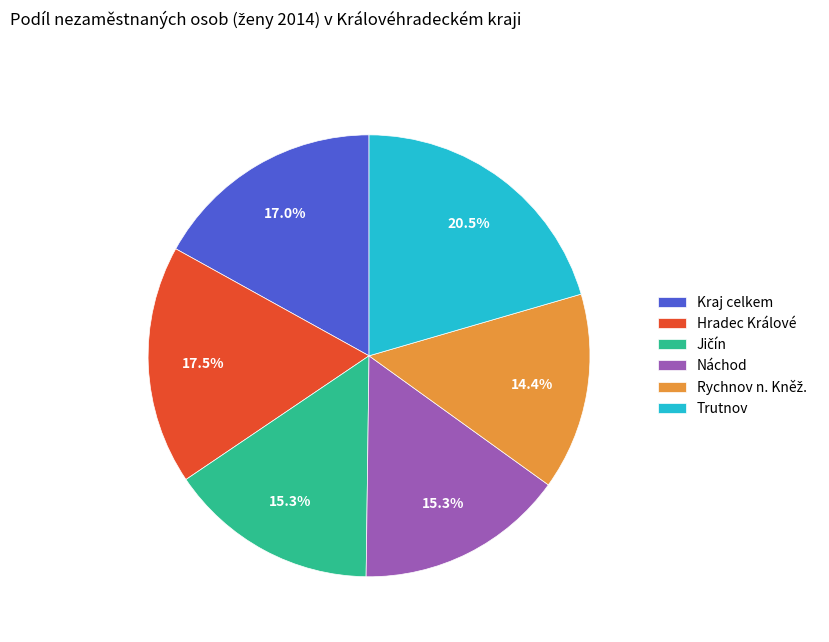

How many slices are in this pie chart?

6